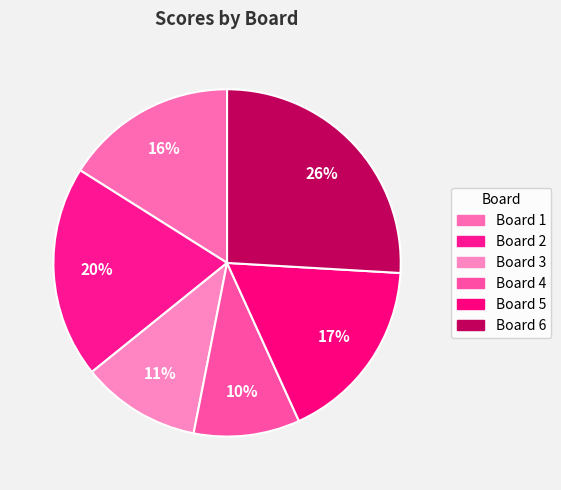

How many slices are in this pie chart?

6